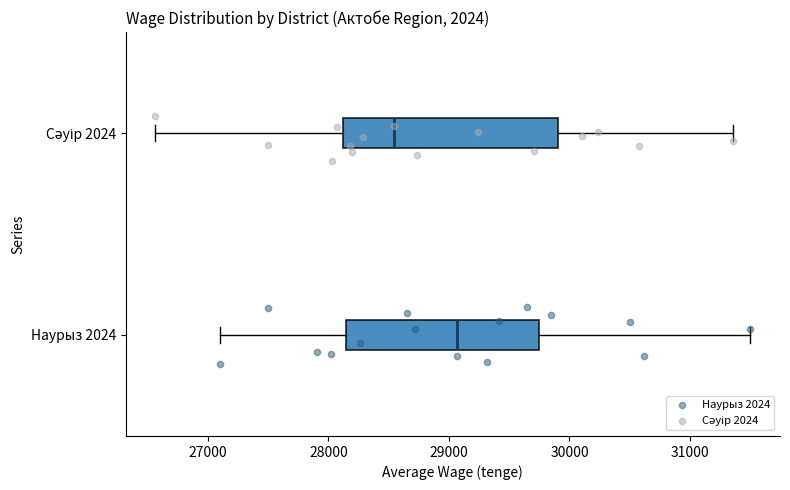

Which box has the furthest to the left median line?

Сәуір 2024